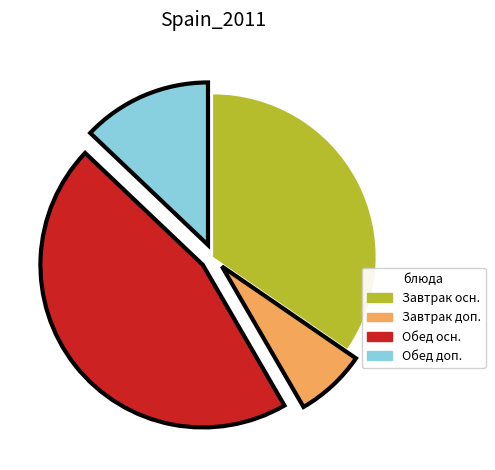

True or false: Завтрак доп. accounts for 1% of the total.

False